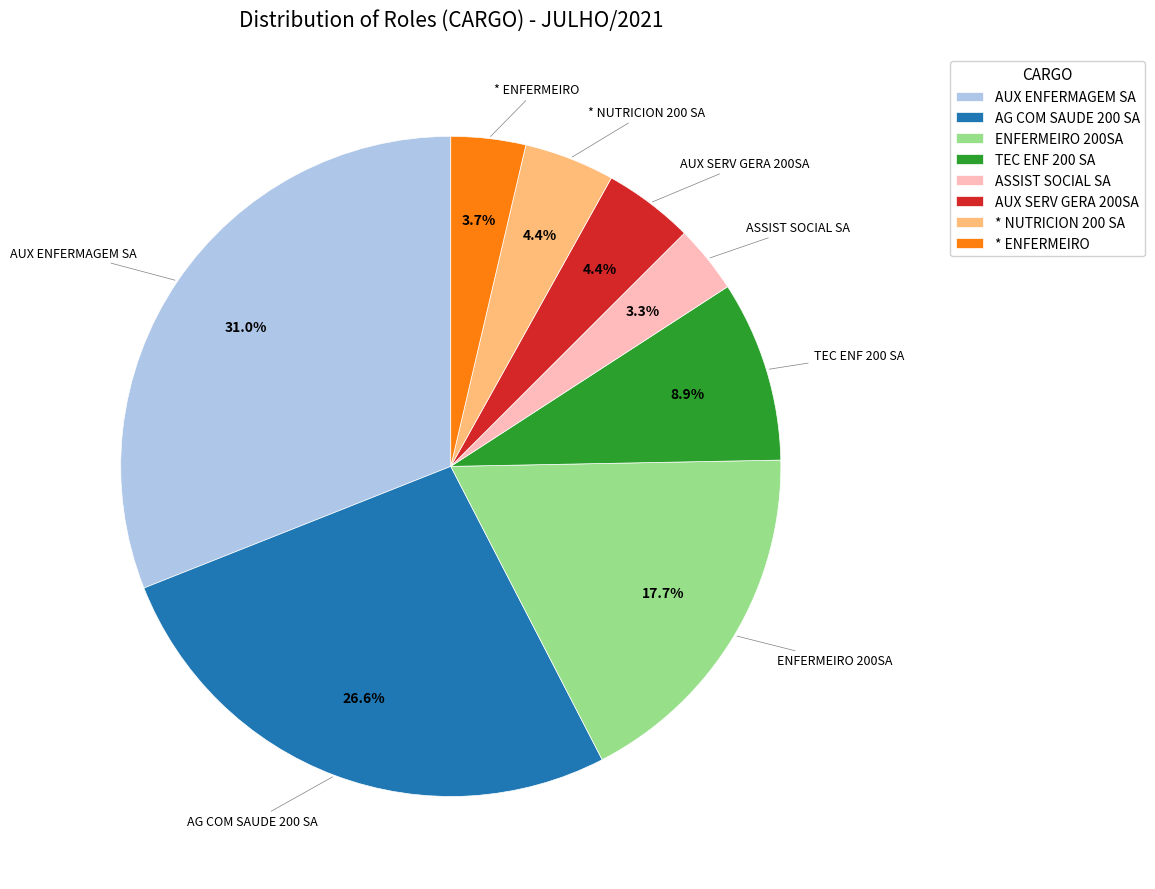

What percentage is NOT represented by ENFERMEIRO 200SA?

82.3%